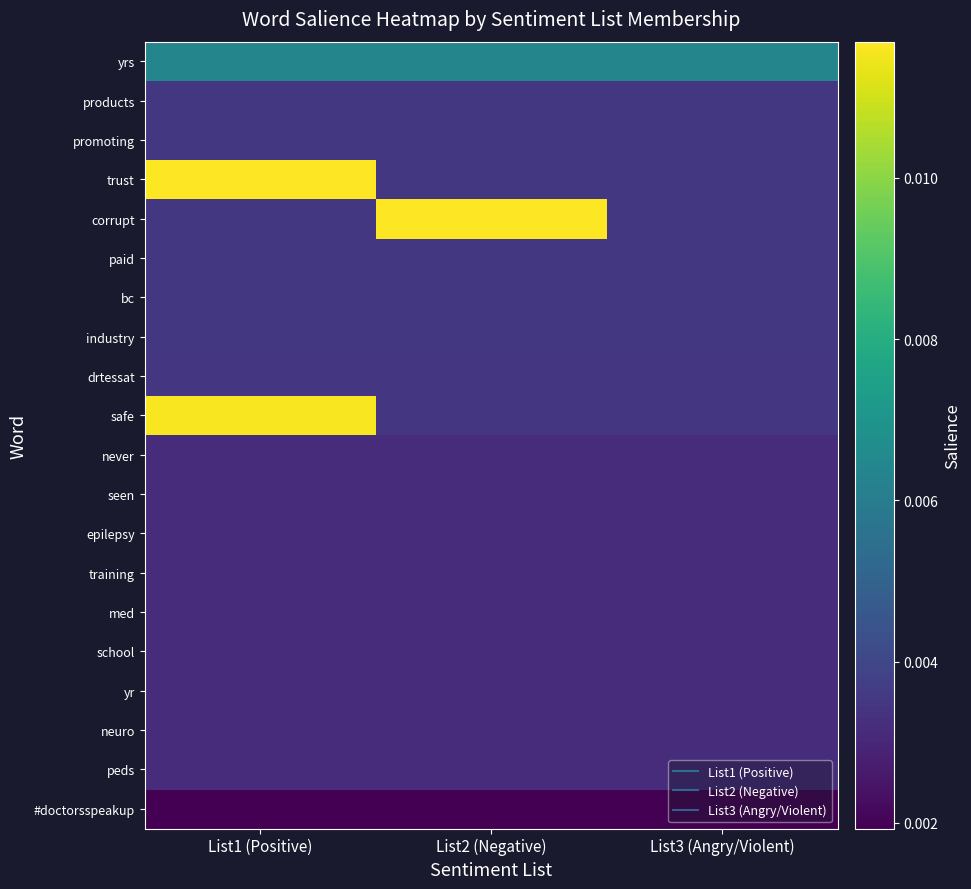

Rank the series at List2 (Negative) from highest to lowest value.

corrupt, yrs, products, promoting, trust, paid, bc, industry, drtessat, safe, never, seen, epilepsy, training, med, school, yr, neuro, peds, #doctorsspeakup